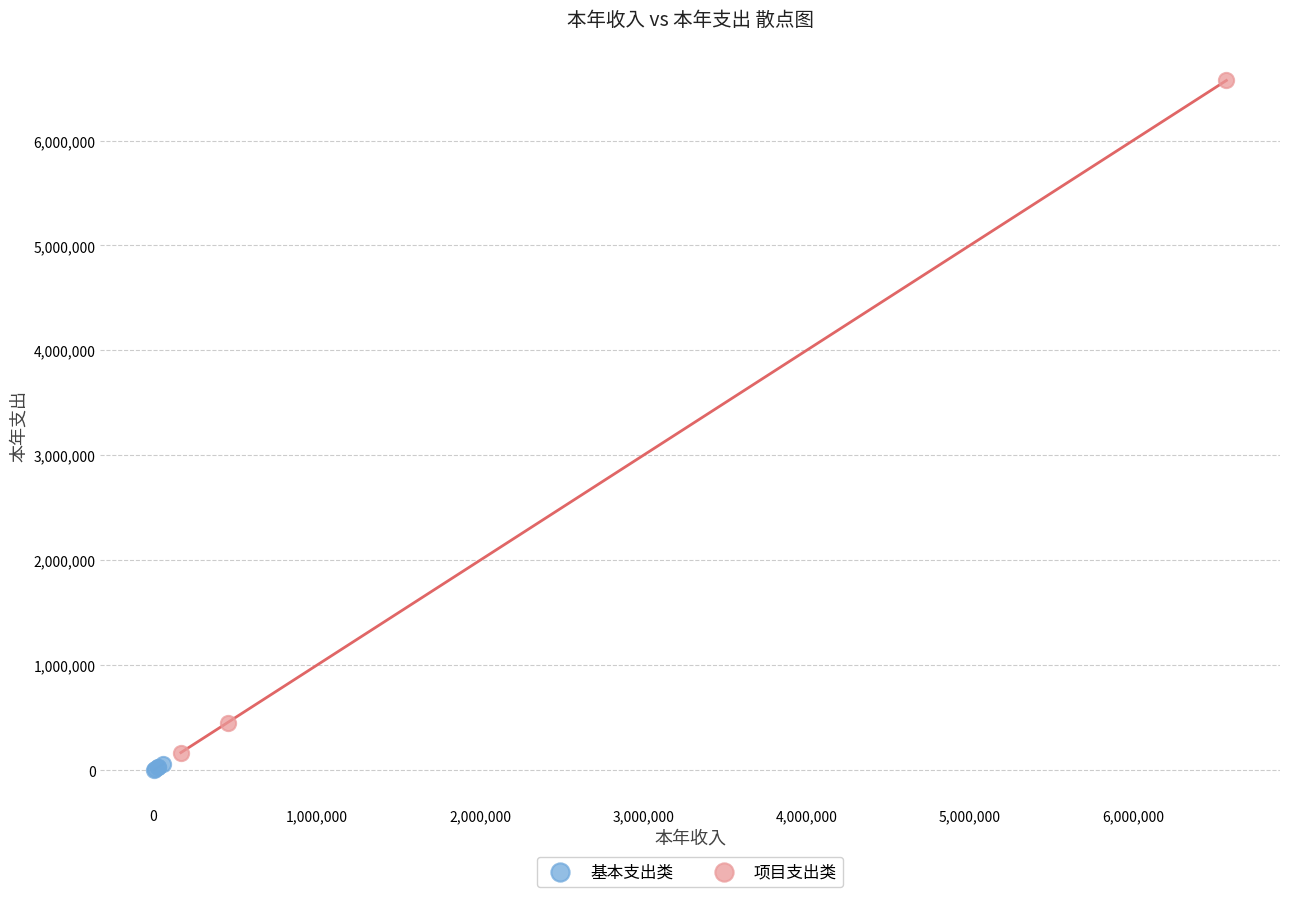

Which series has the largest Y range (max minus min)?

项目支出类